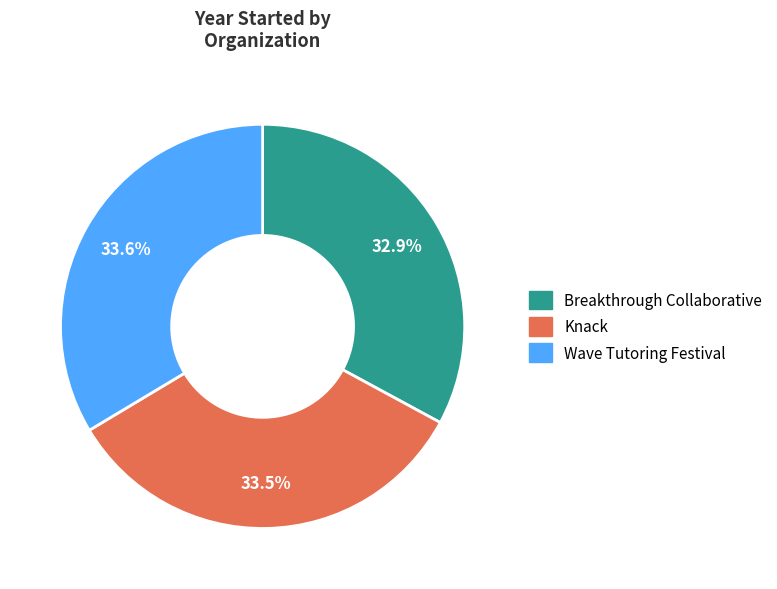

How many segments does this pie chart have?

3